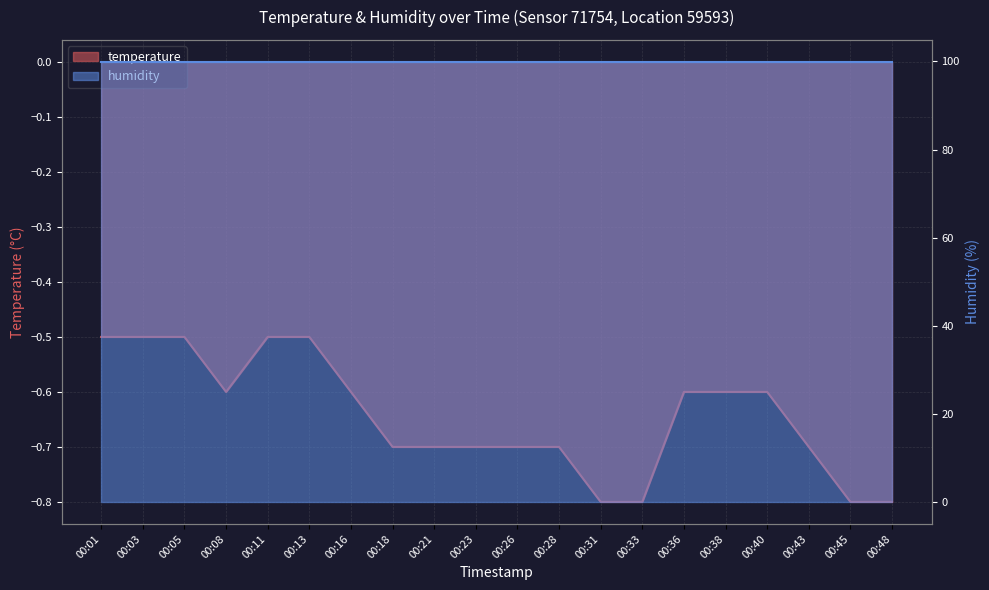

What is the approximate value at 00:03?

-0.5